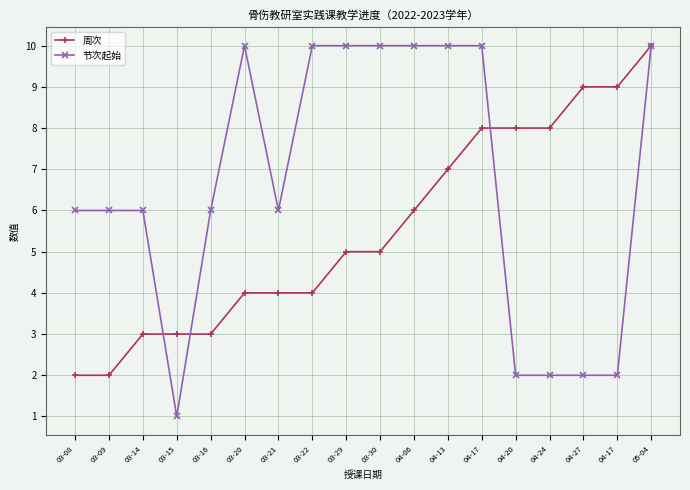

Which label corresponds to the smallest value in the chart?

03-15